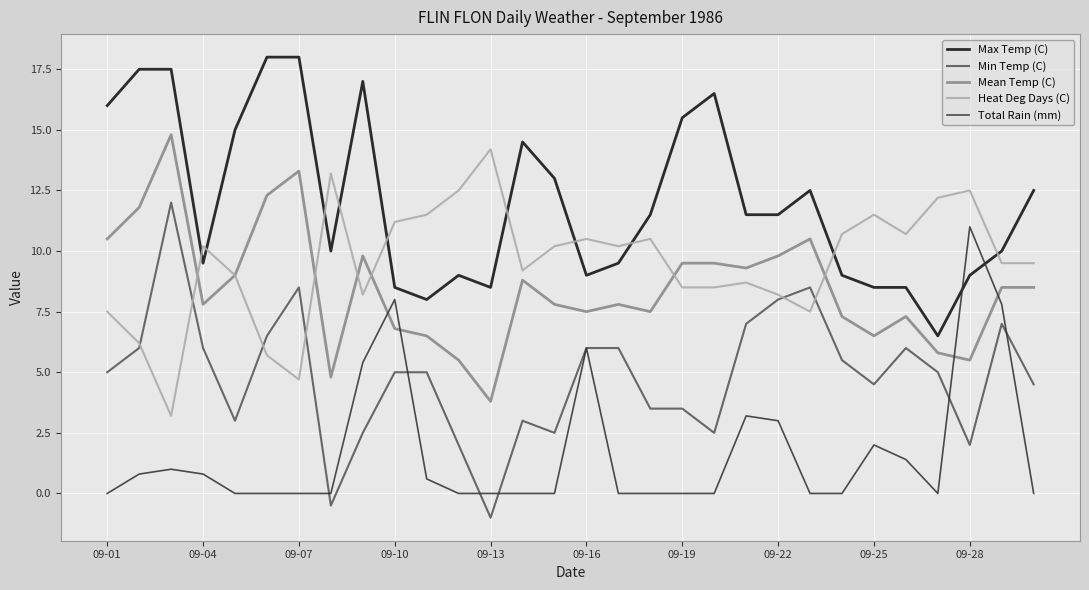

Which series has the largest total across all categories?

Max Temp (C)